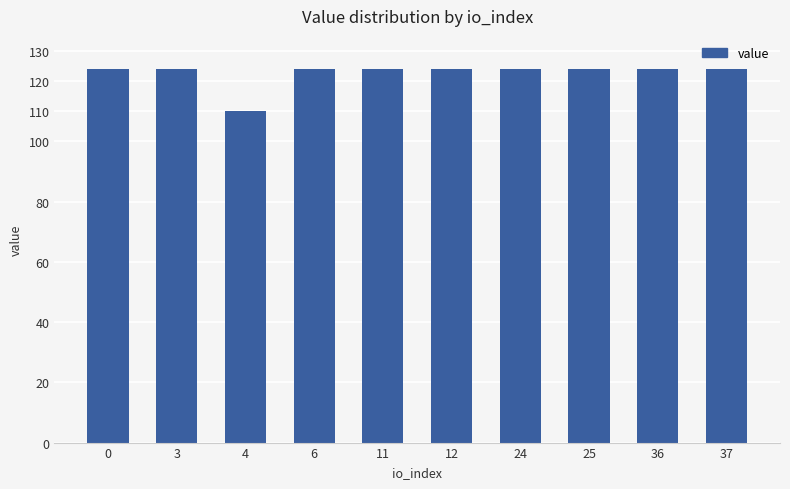

What is the minimum value shown in the chart?

110.1